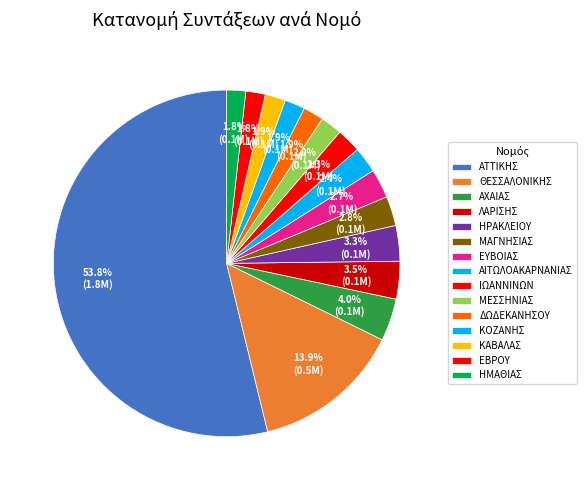

To the nearest percent, what is the combined percentage of ΜΕΣΣΗΝΙΑΣ and ΑΧΑΙΑΣ?

6%